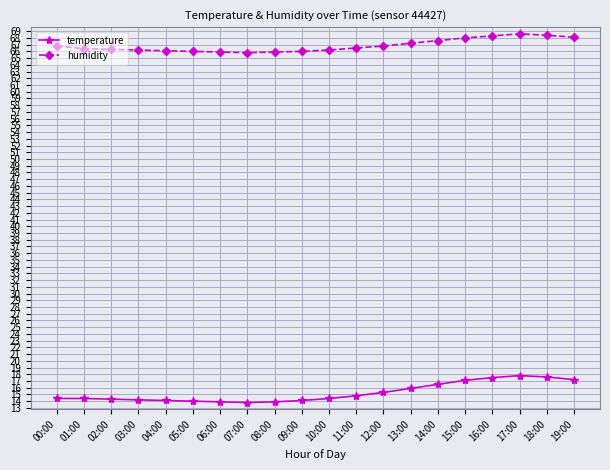

At 04:00, list the series in order from largest to smallest.

humidity, temperature